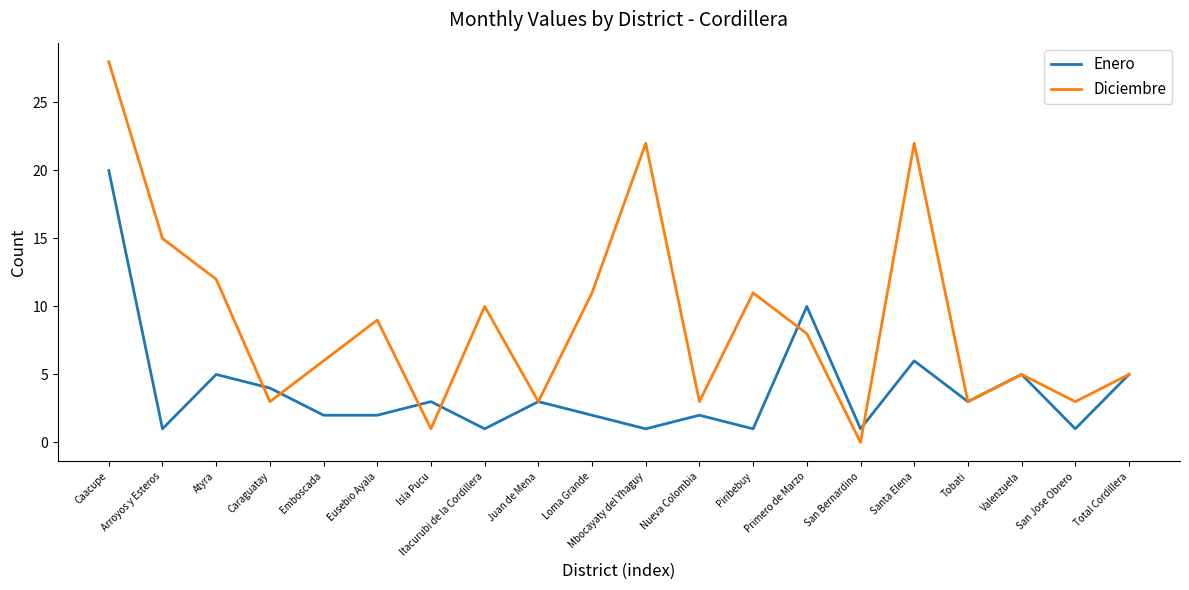

True or false: Diciembre has a value of 0 at San Bernardino.

True